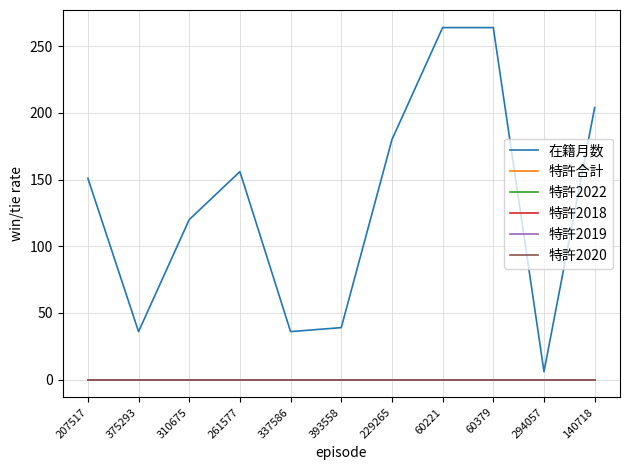

In 在籍月数, how many points are lower than both neighbors (excluding endpoints)?

3